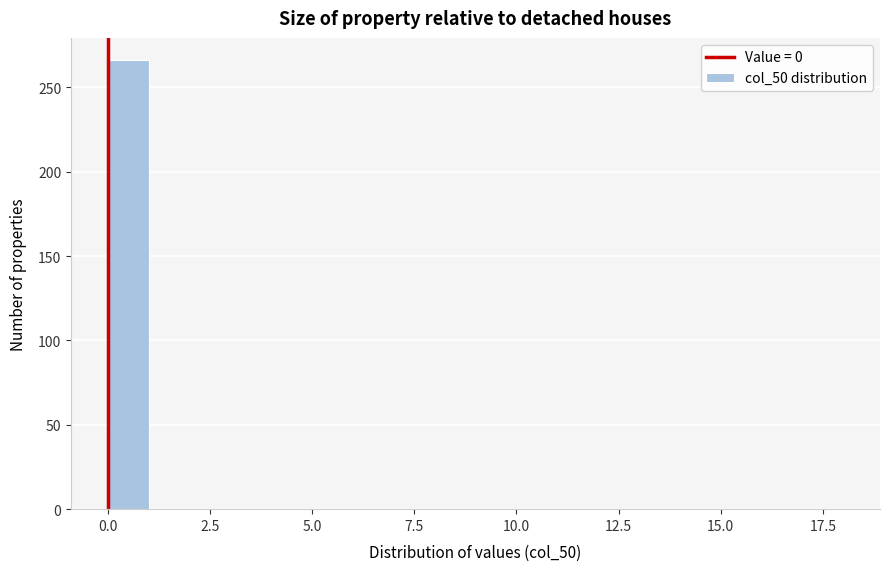

Around what value on the x-axis is the tallest bar? Give the approximate position of its centre, as read against the axis.

0.5